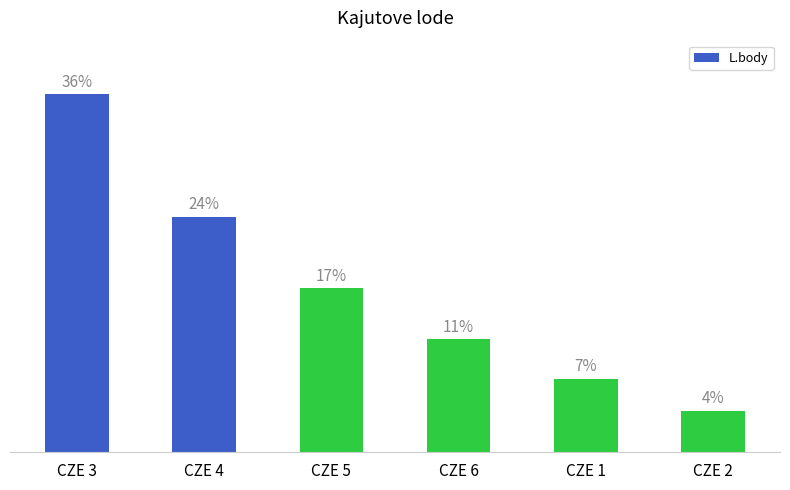

Are the bars horizontal?

No